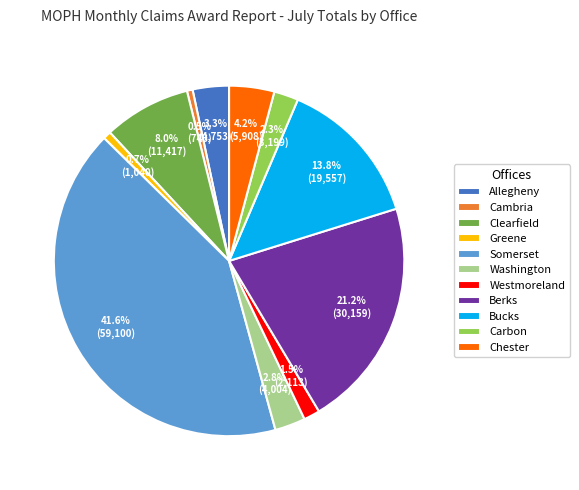

To the nearest percent, what is the average slice percentage?

9%